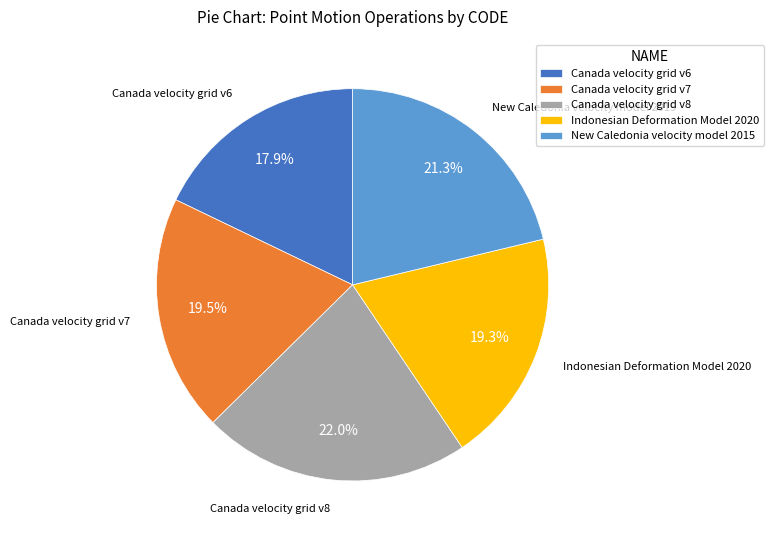

How many segments does this pie chart have?

5